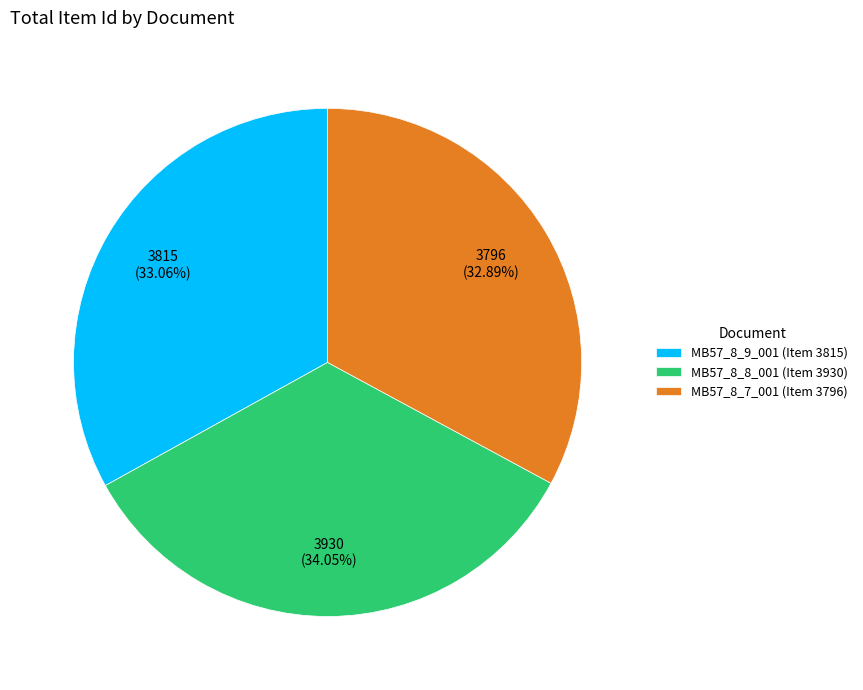

Is the sum of MB57_8_9_001 (Item 3815) and MB57_8_8_001 (Item 3930) greater than half?

Yes